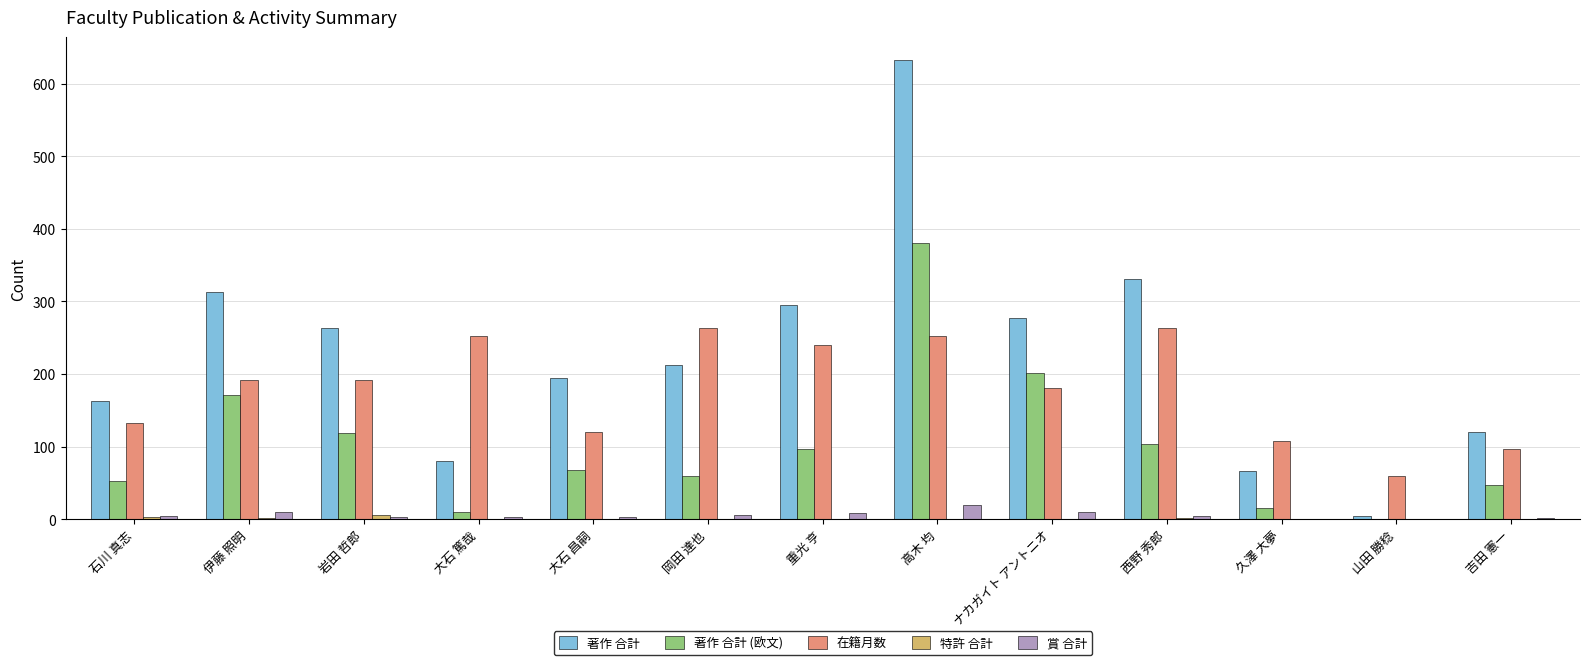

At which category is the sum across all series the highest?

高木 均